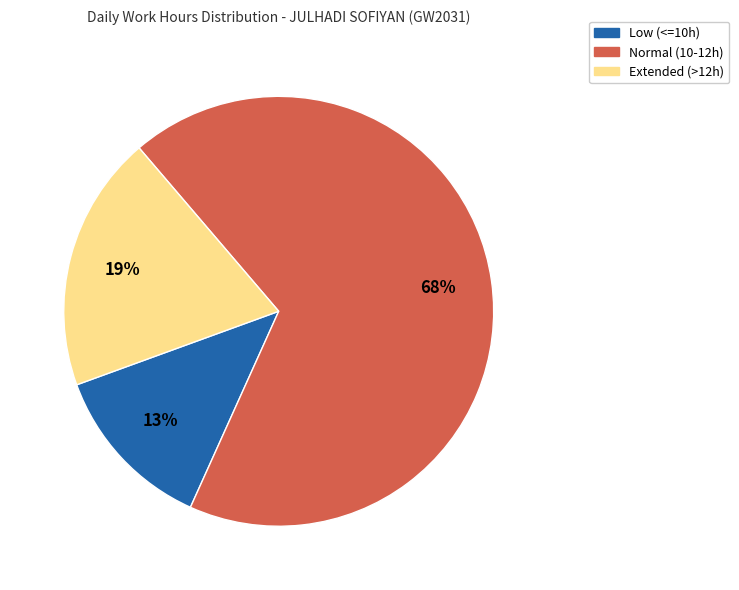

To the nearest percent, what is the average slice percentage?

33%